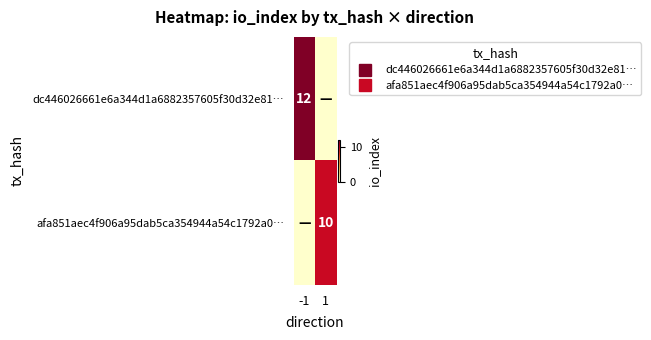

List the labels in order of afa851aec4f906a95dab5ca354944a54c1792a0… value, smallest first.

-1, 1